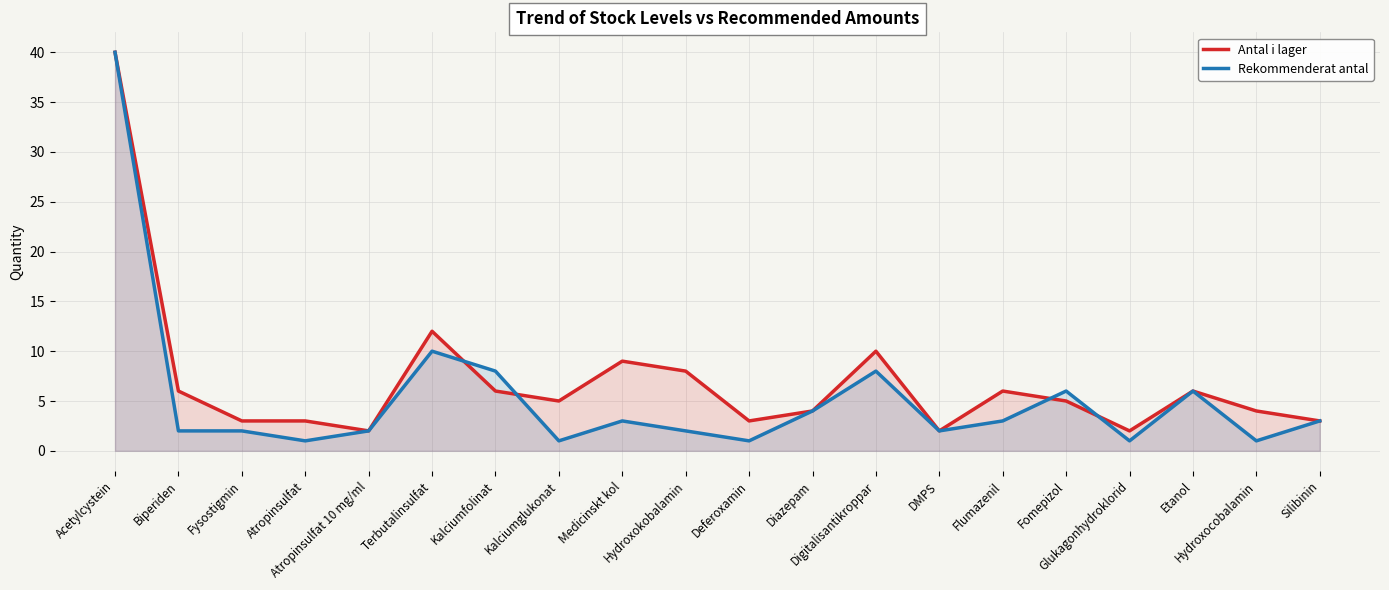

Rank the series by their maximum value, from highest to lowest.

Antal i lager, Rekommenderat antal